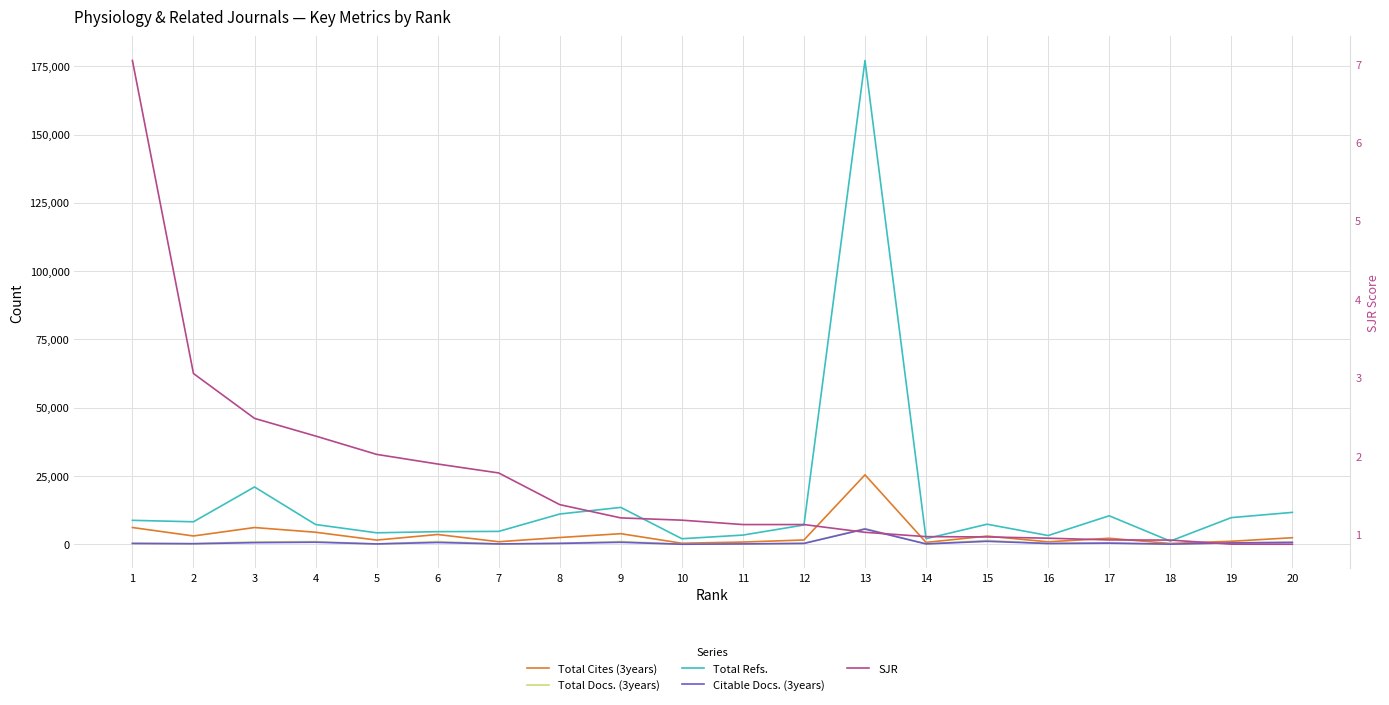

True or false: SJR and Citable Docs. (3years) cross at least once.

False